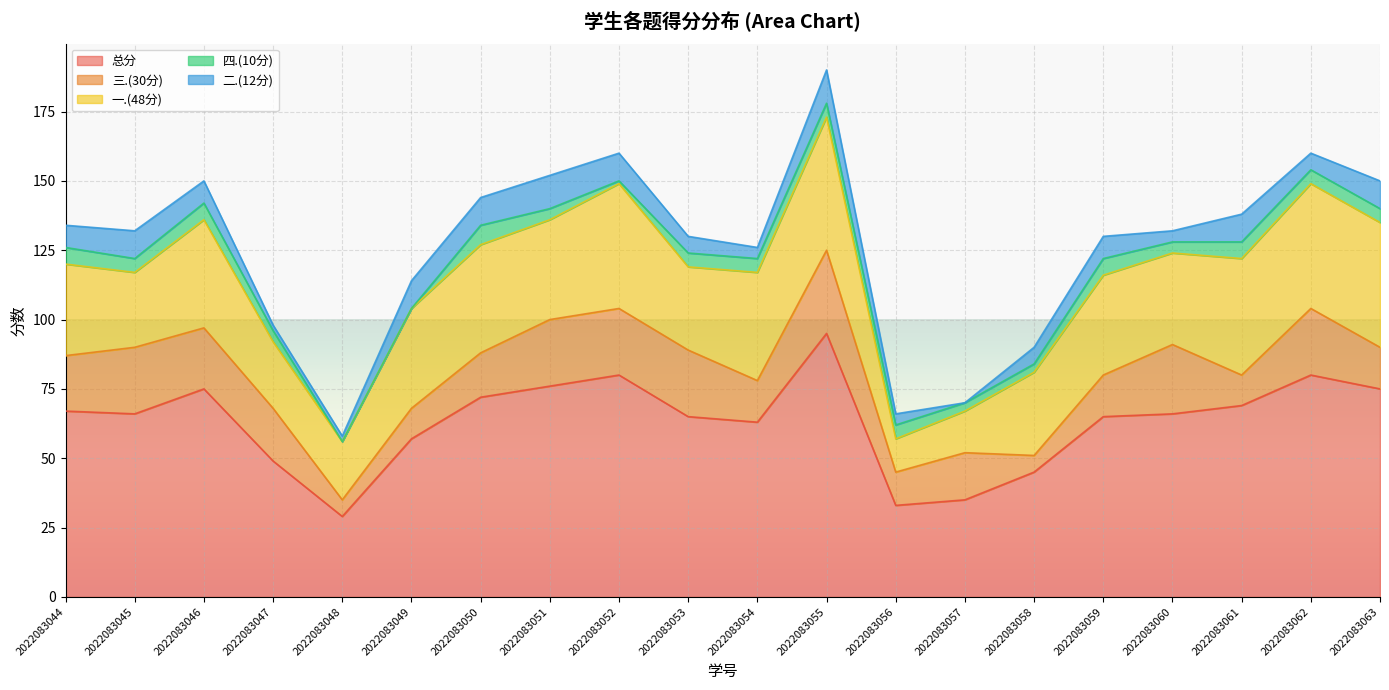

Which series has the largest range (max minus min)?

总分